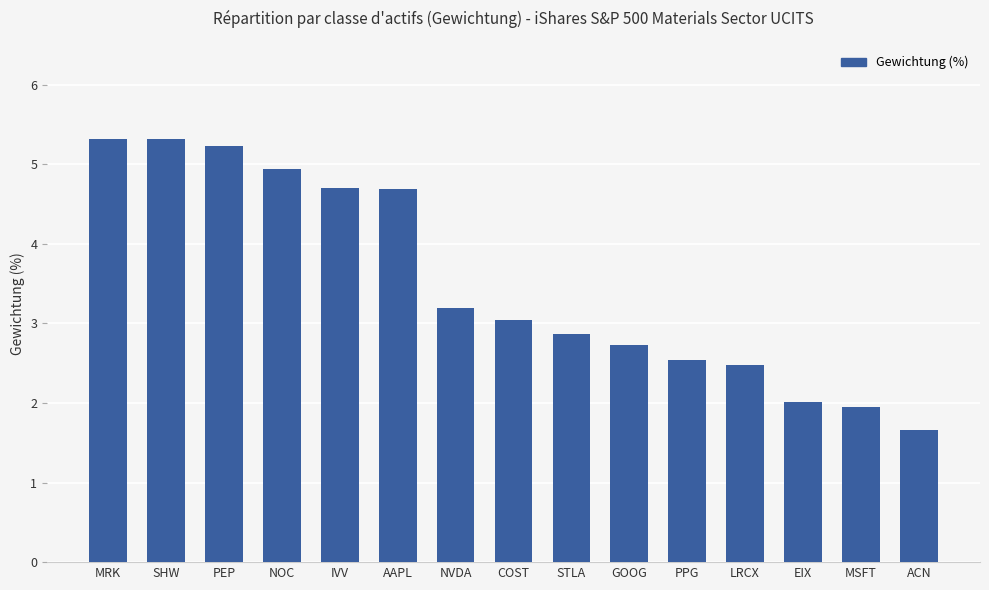

At which label does the data first exceed 3?

MRK